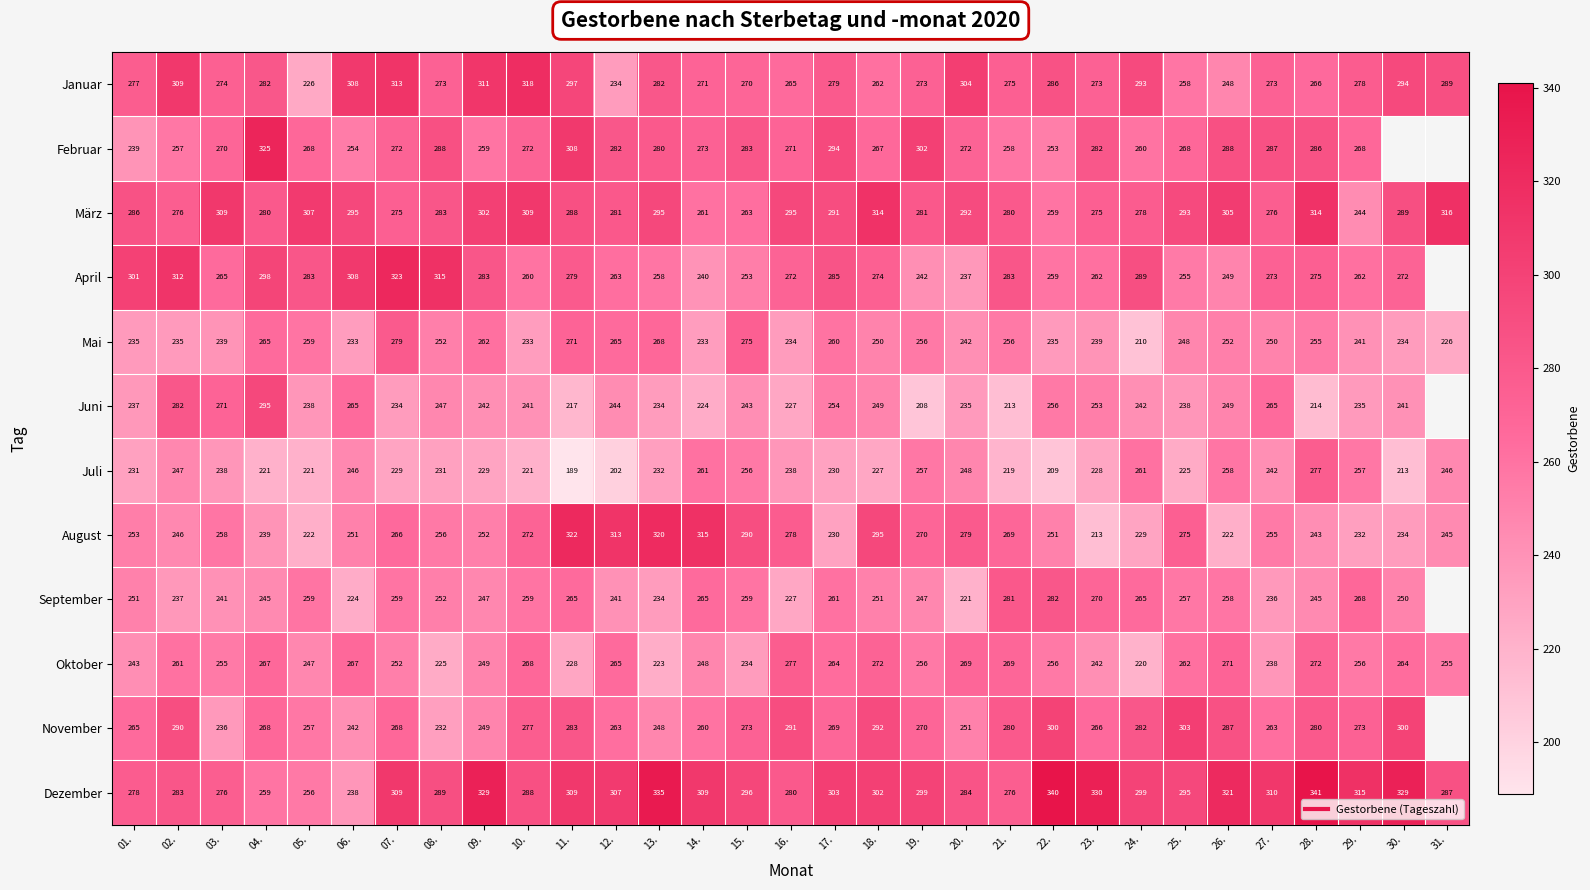

How many data points in Januar are above 277?

15